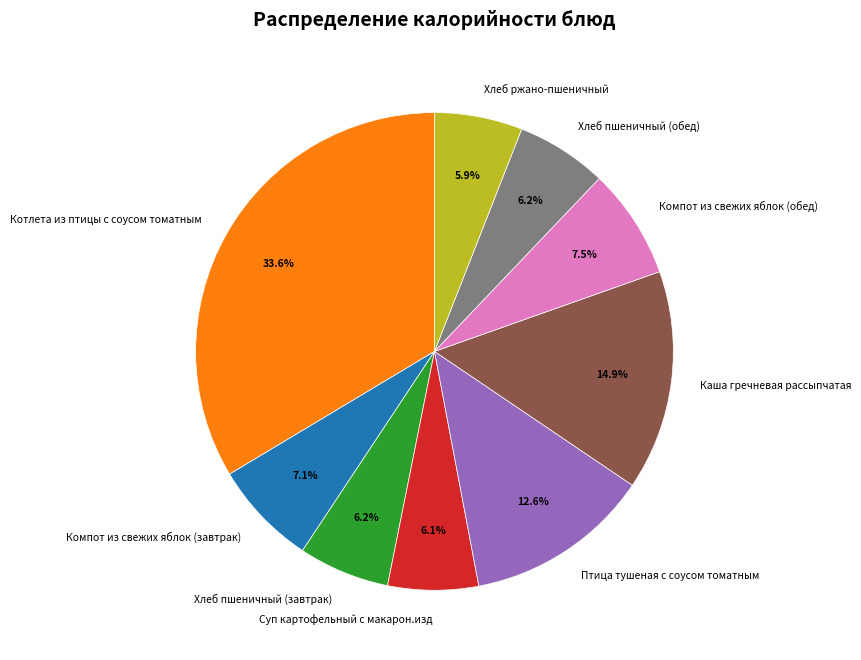

What is the largest slice in the pie chart?

Котлета из птицы с соусом томатным